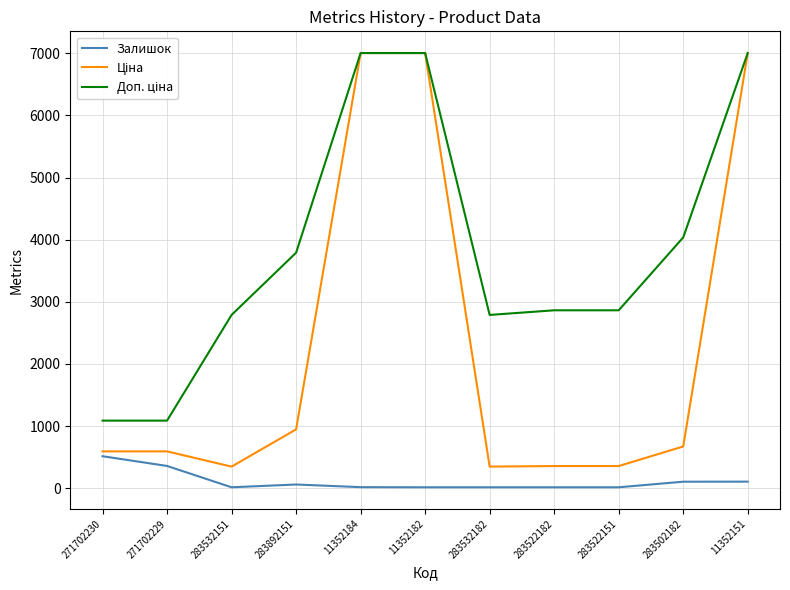

What position from the right is 283522151?

3